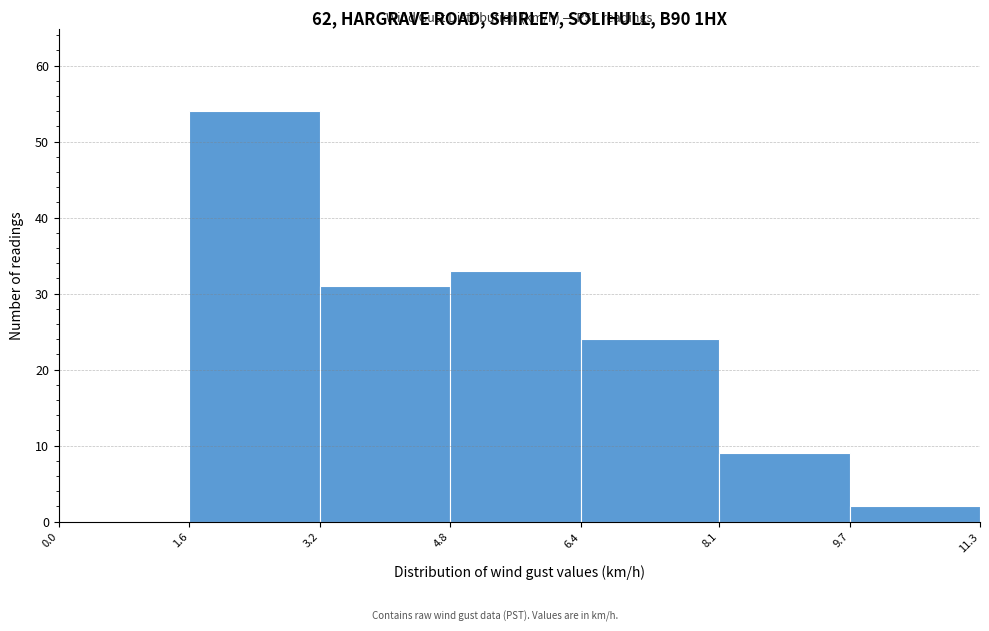

What is the height of the bar covering 8.1 to 9.7 on the x-axis? The values are not printed on the chart, so give them approximately, as read against the axis.

9